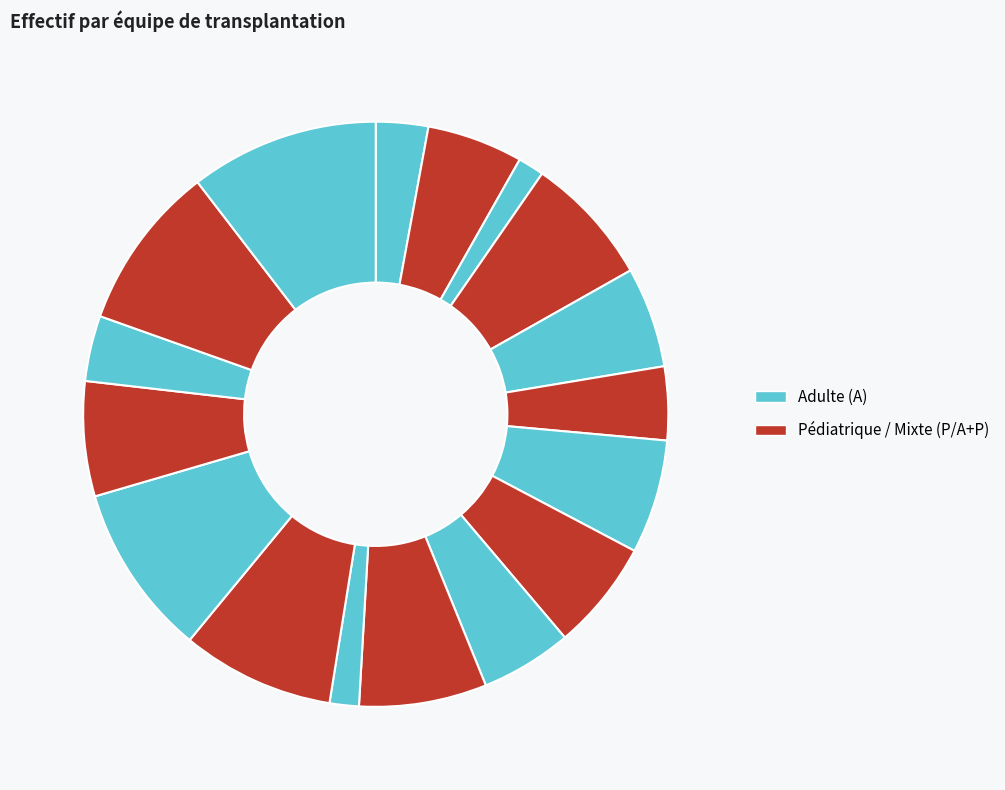

Which category has the smallest portion of the pie?

Clermont-Ferrand (A+P)